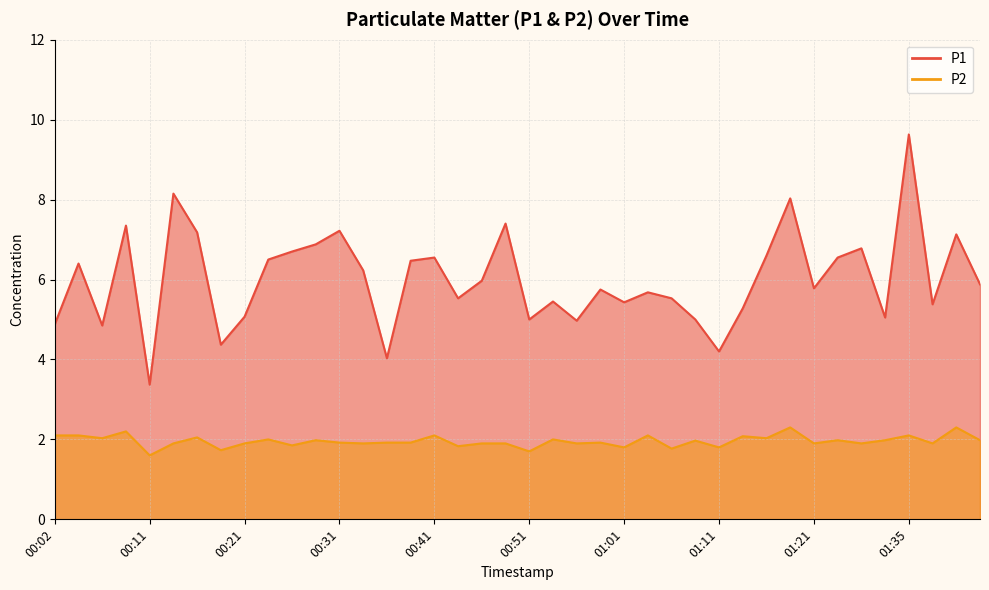

How many lines are shown in the chart?

2